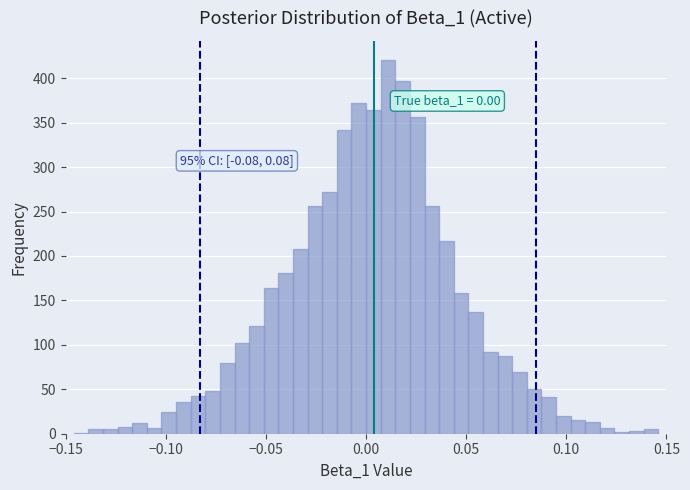

Read against the x-axis, roughly where is the centre of the tallest bar?

0.010